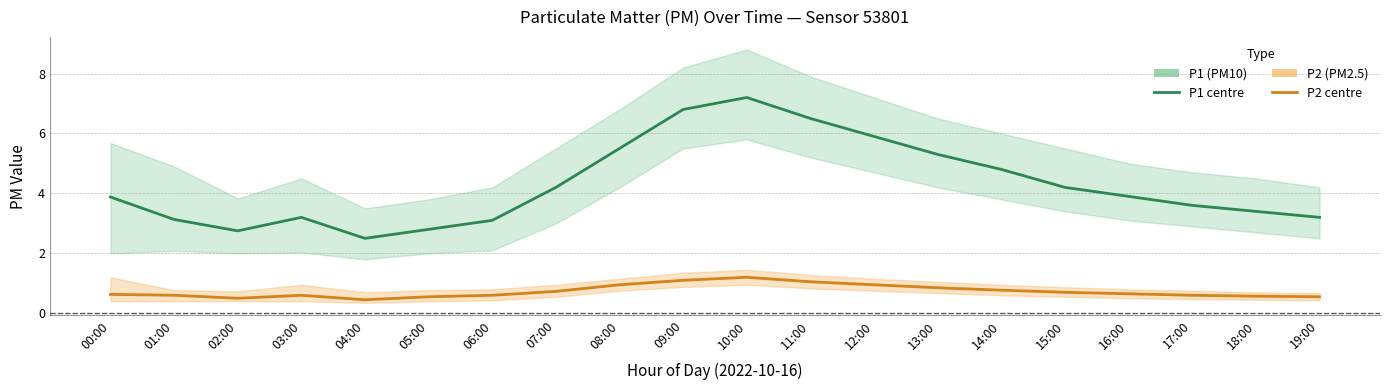

At how many categories does at least one series exceed 7?

1